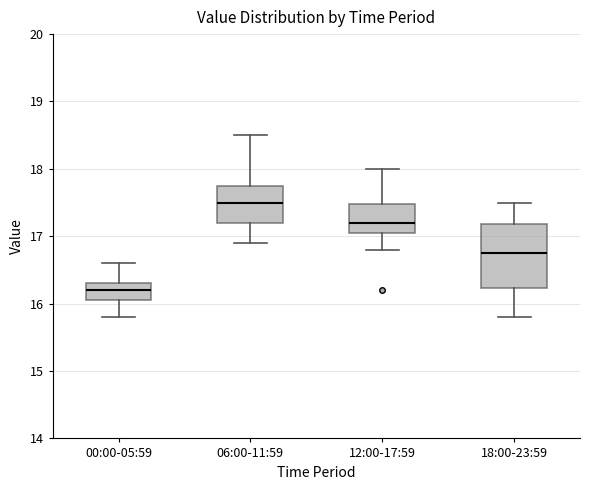

Which box's median line is the highest?

06:00-11:59